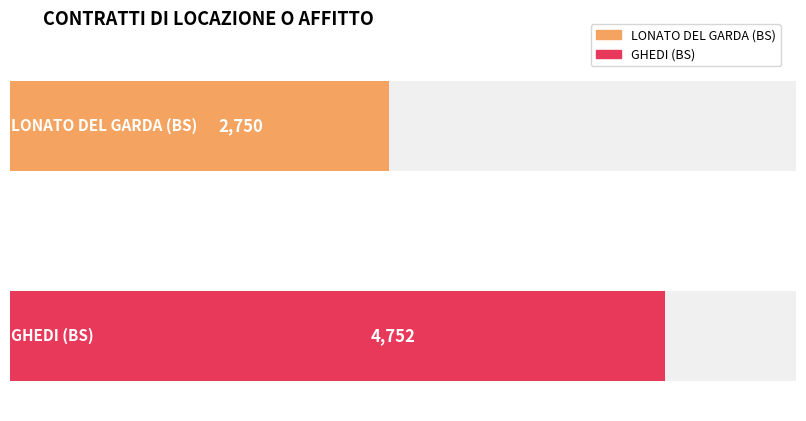

Is it true that the value at DAL 01/01/2016 AL 31/12/2018 is 4377?

False